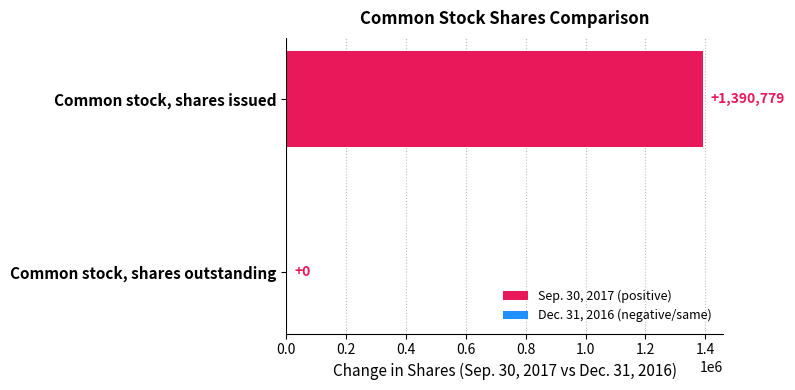

At which label is the value closest to 695389?

Common stock, shares outstanding